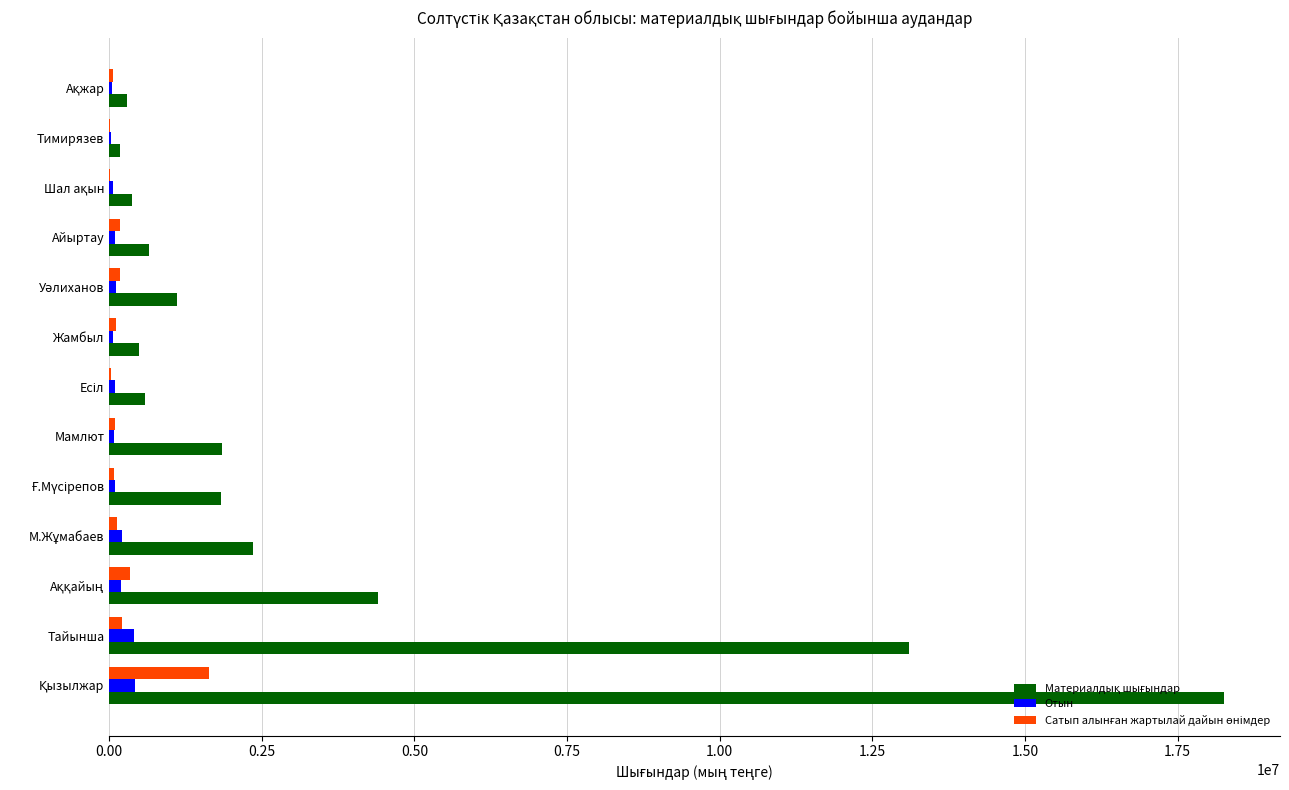

What is the maximum value shown in the chart?

18264634